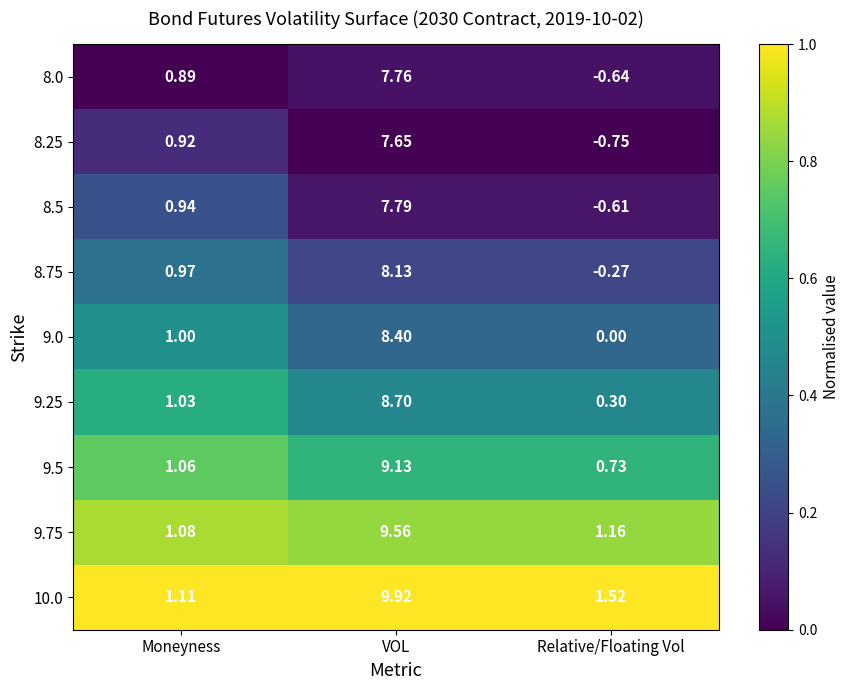

At which category is the sum across all series the highest?

VOL